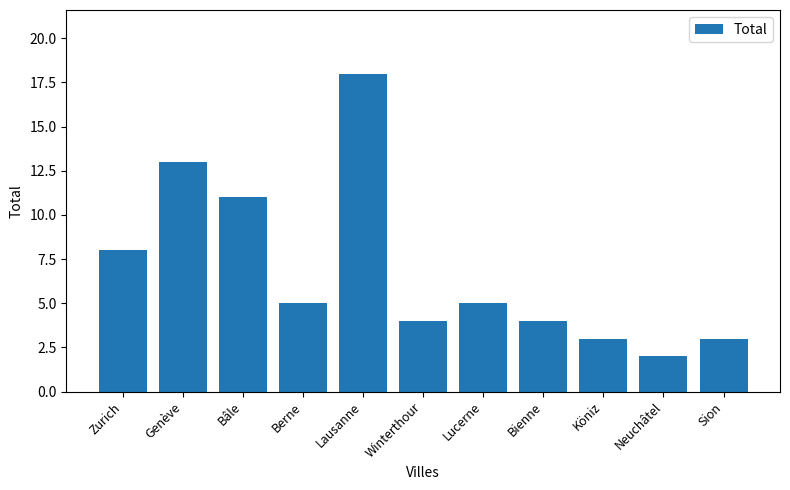

What position from the left is Lucerne?

7